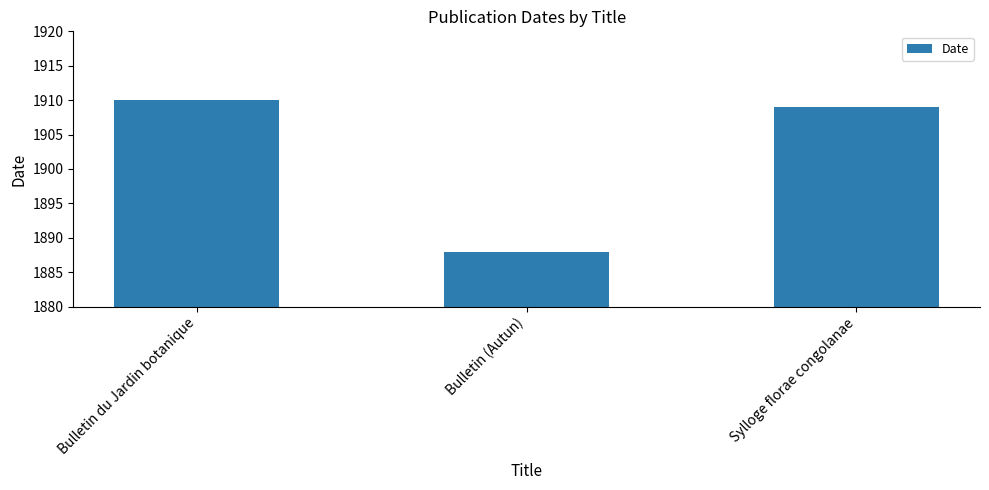

What is the difference between the values at Sylloge florae congolanae and Bulletin (Autun)?

21